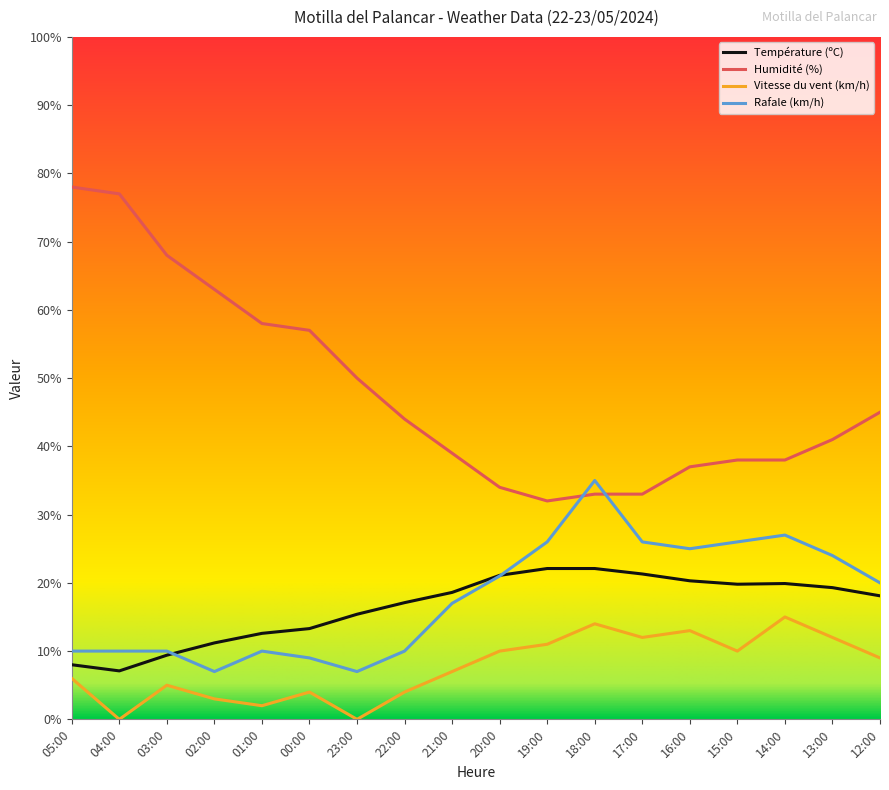

What is the difference between the highest and lowest values at 15:00?

28.0